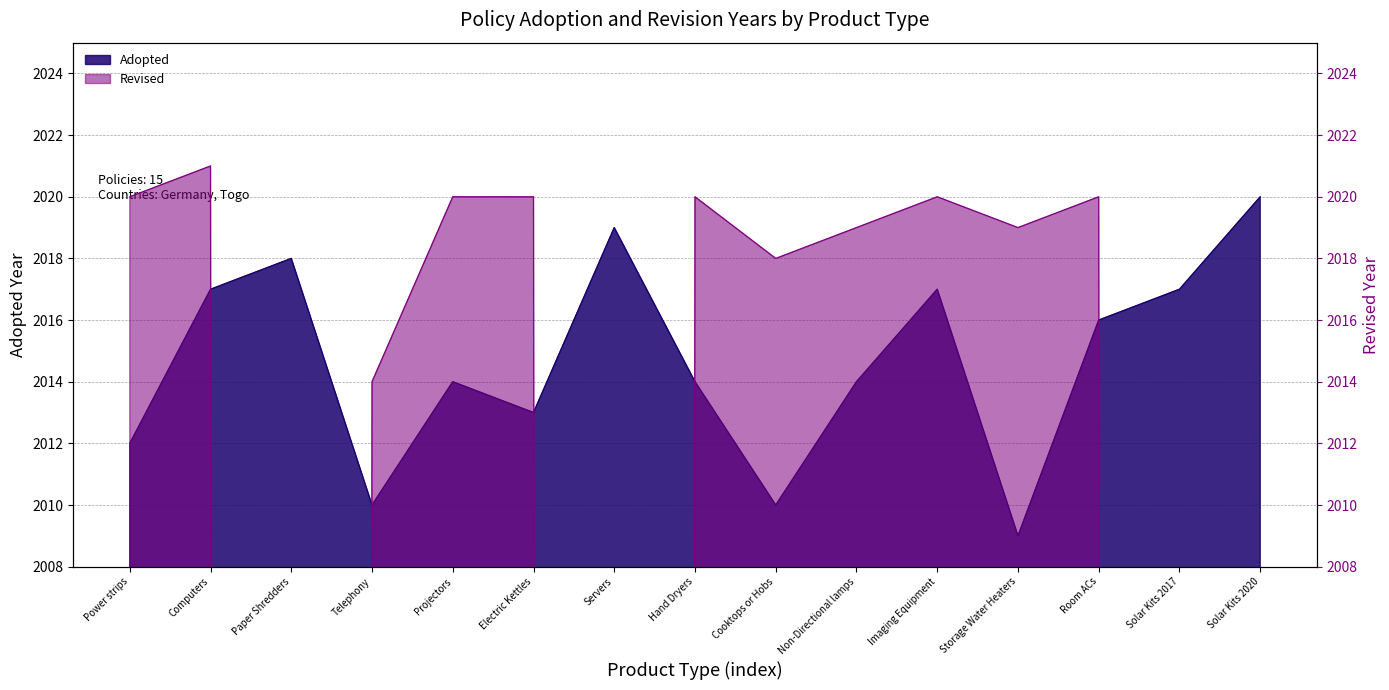

Reading left to right, list all the values displayed in this chart.

Adopted: Power strips=2012	Computers=2017	Paper Shredders=2018	Telephony=2010	Projectors=2014	Electric Kettles=2013	Servers=2019	Hand Dryers=2014	Cooktops or Hobs=2010	Non-Directional lamps=2014	Imaging Equipment=2017	Storage Water Heaters=2009	Room ACs=2016	Solar Kits 2017=2017	Solar Kits 2020=2020
Revised: Power strips=2020	Computers=2021	Paper Shredders=0	Telephony=2014	Projectors=2020	Electric Kettles=2020	Servers=0	Hand Dryers=2020	Cooktops or Hobs=2018	Non-Directional lamps=2019	Imaging Equipment=2020	Storage Water Heaters=2019	Room ACs=2020	Solar Kits 2017=0	Solar Kits 2020=0